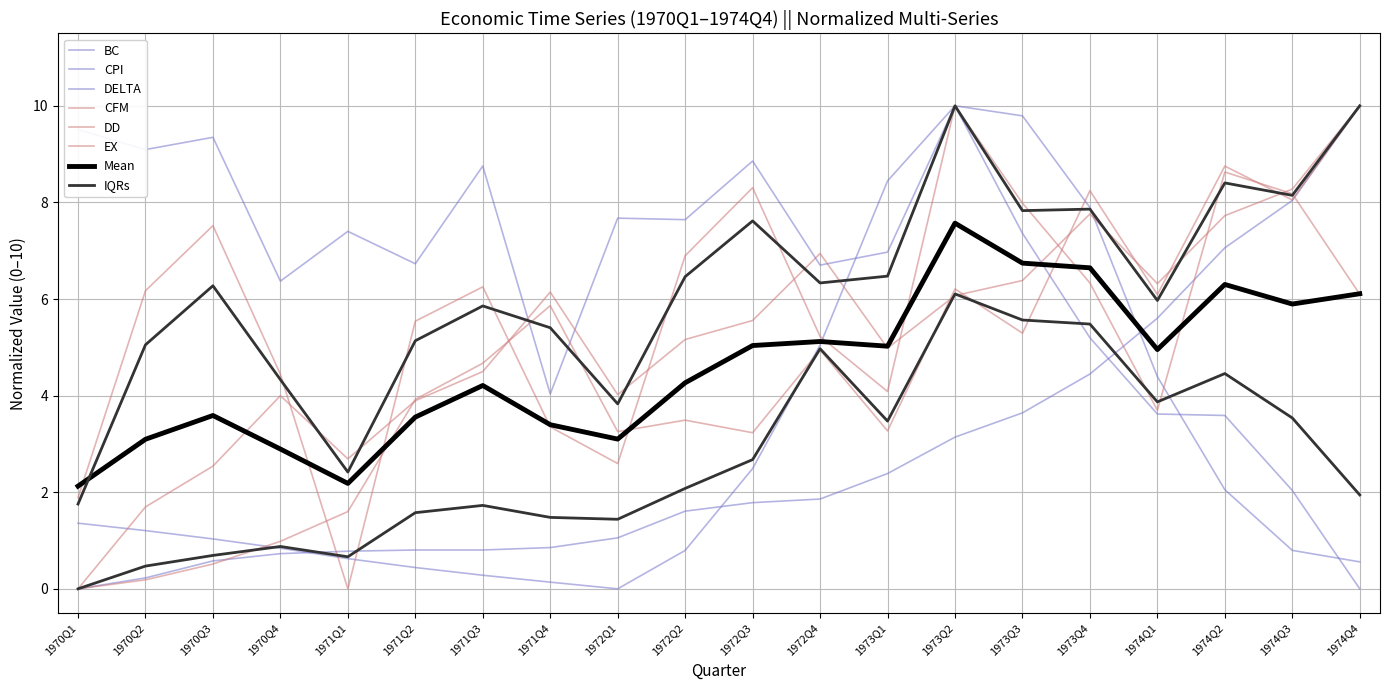

What is the difference between the second highest and minimum values in the EX series?

8.6